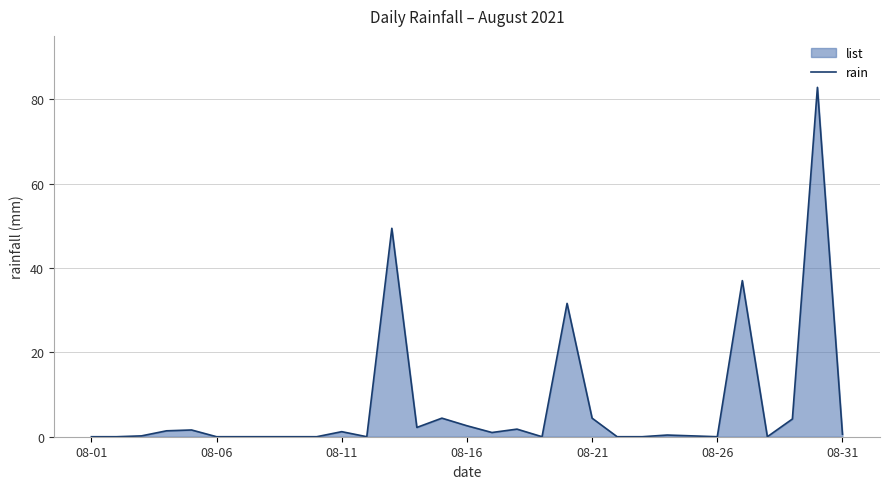

True or false: the data has more than 2 interior local peaks.

True